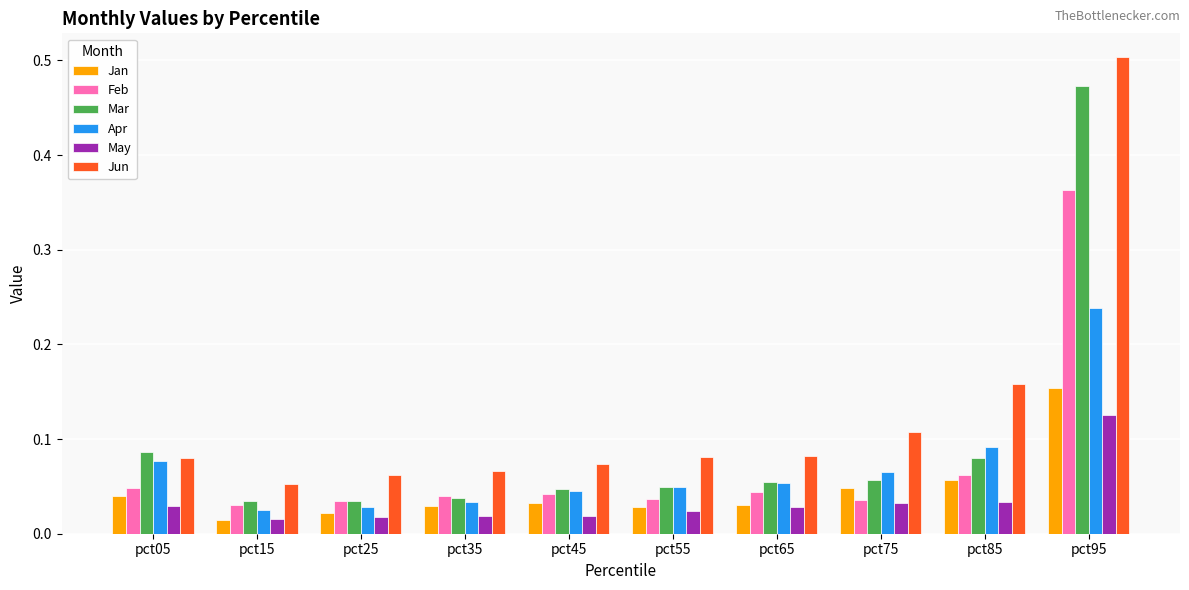

What is the sum of all Feb values?

0.7